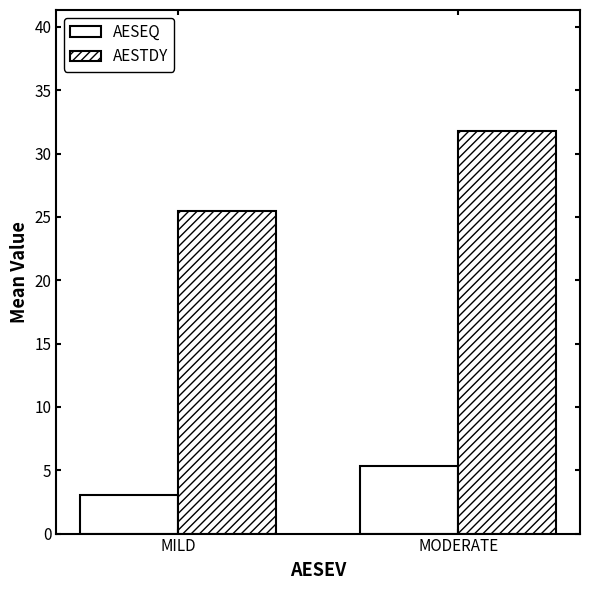

Rank the series by their maximum value, from lowest to highest.

AESEQ, AESTDY